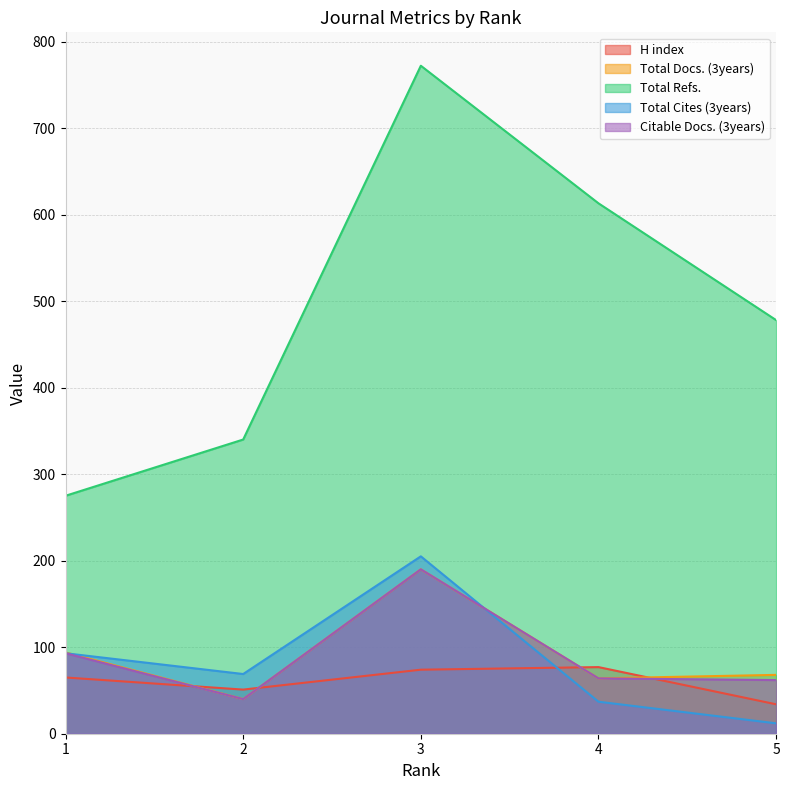

Is it true that Total Refs. equals 340 at 2?

True